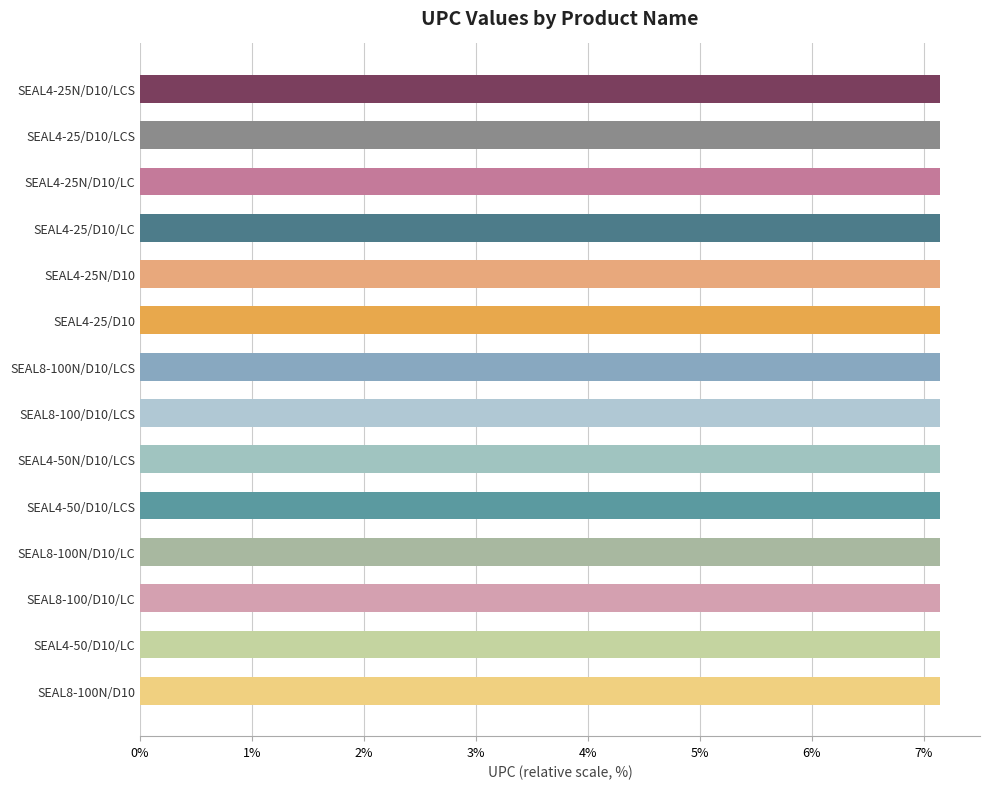

The chart shows a value of 12.1 at SEAL8-100/D10/LCS. True or false?

False